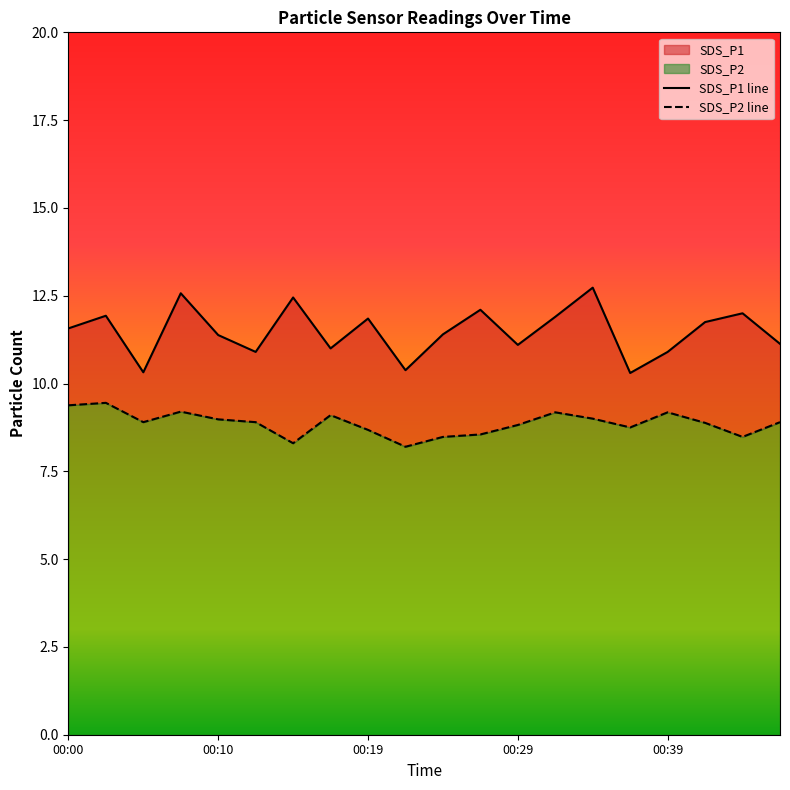

Which series changed the most between 00:00 and 00:29?

SDS_P2